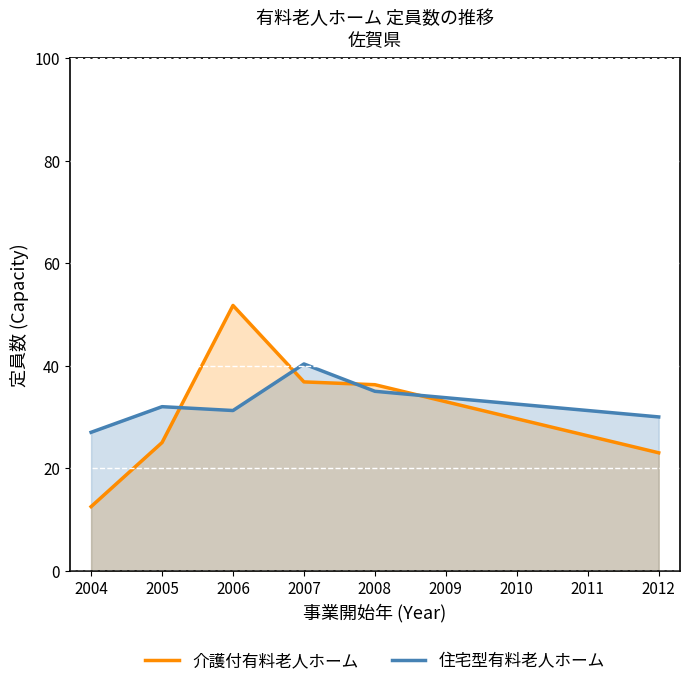

Rank the series at 2006 from lowest to highest value.

住宅型有料老人ホーム, 介護付有料老人ホーム